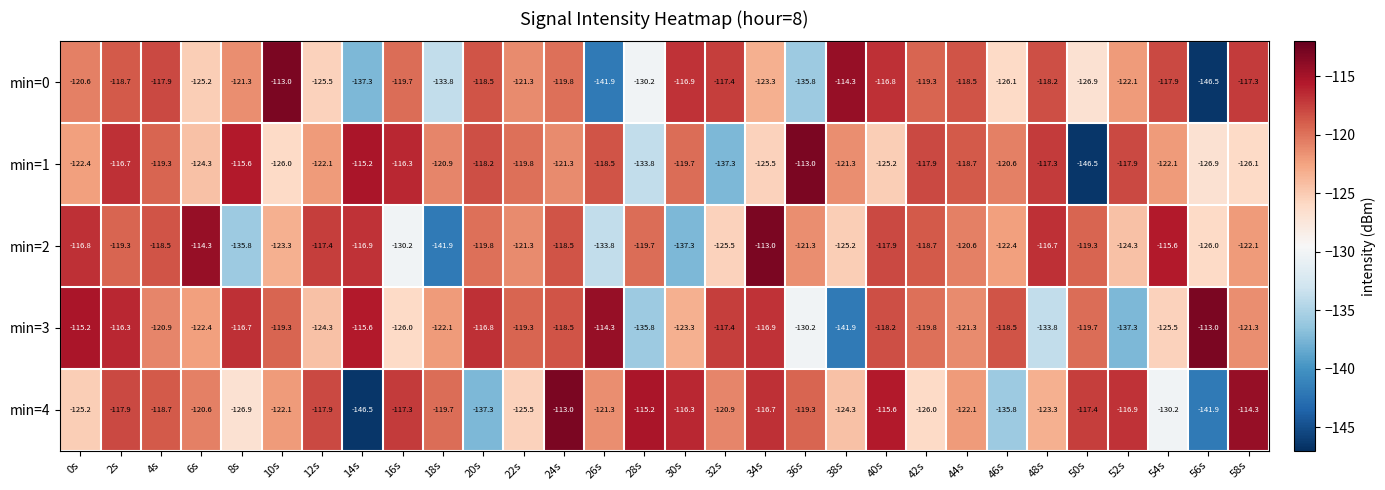

What is the greatest value displayed?

-113.0